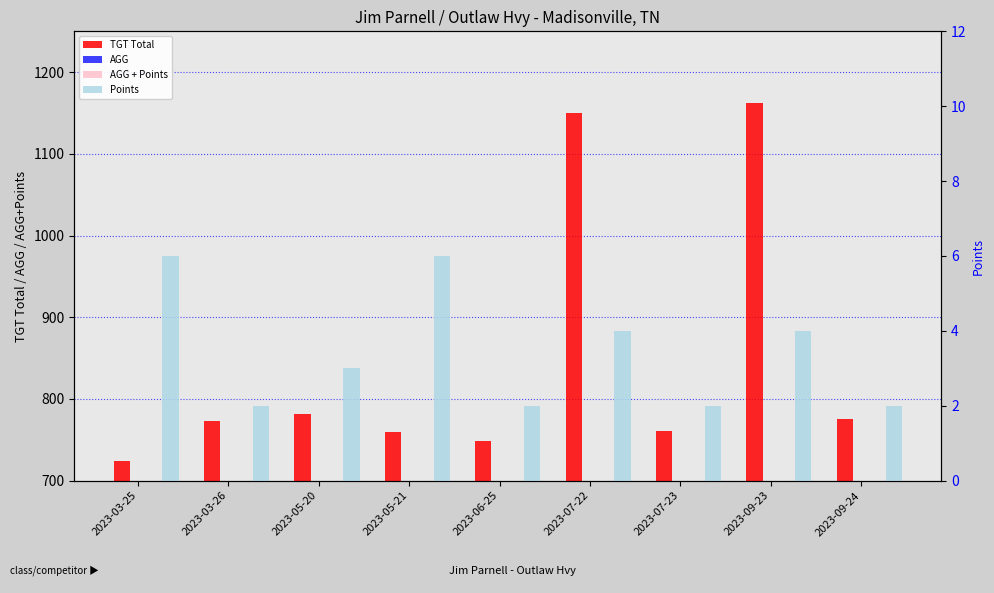

Which series has the largest range (max minus min)?

TGT Total